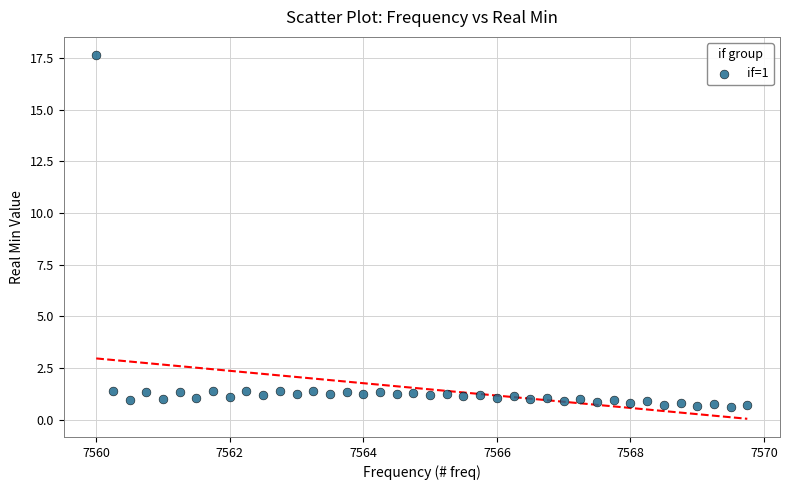

What is the range of X values (max minus min)?

9.8